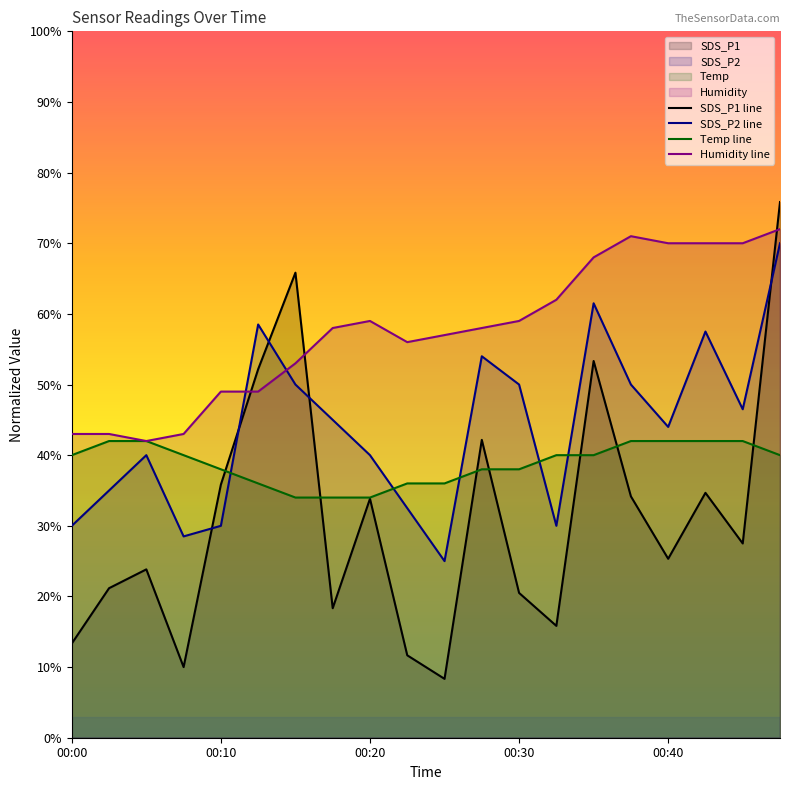

True or false: Humidity line has a value of 107.6 at 17.

False